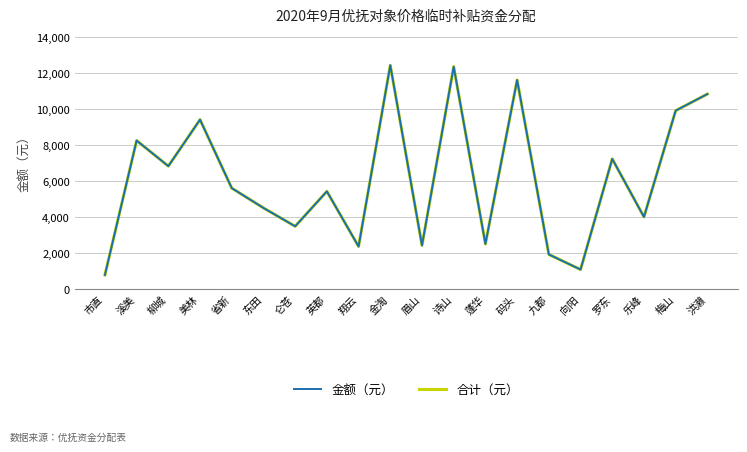

Is this an area chart (filled region under the line)?

No